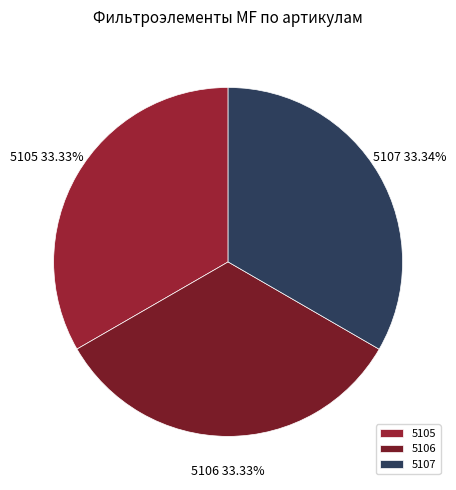

Does any single category account for the majority?

No